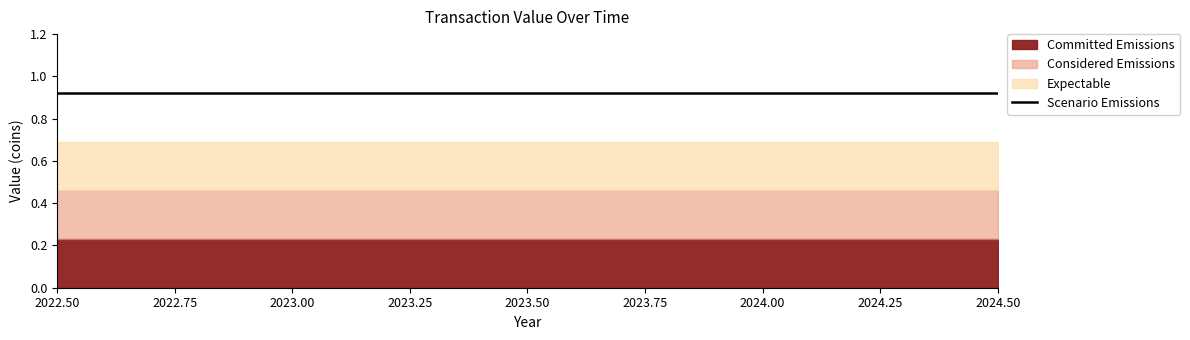

What is the value of the Considered Emissions point at the 17th from the left?

0.5